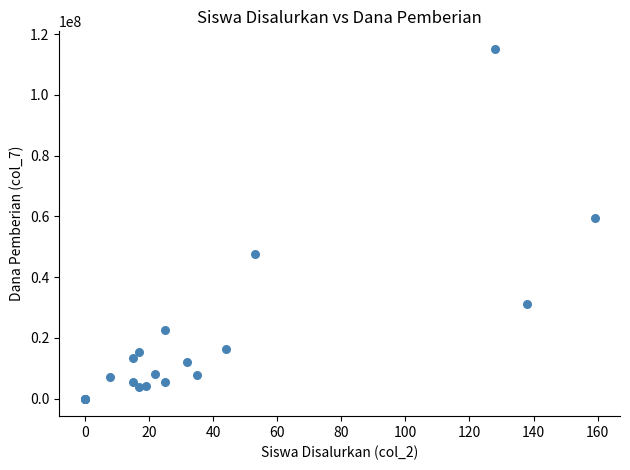

What Y value in the scatter plot is closest to 57600000?

59625000